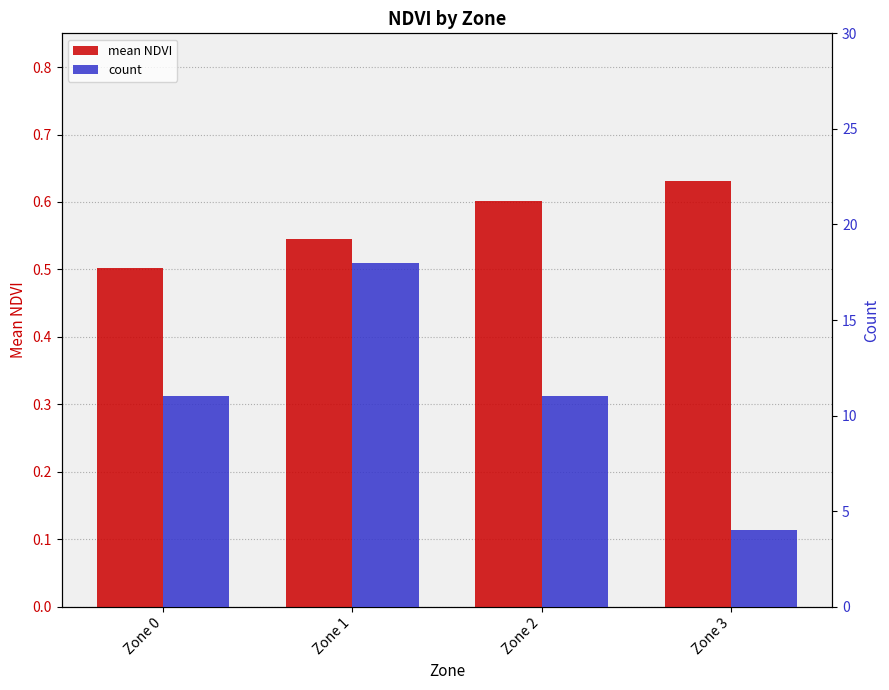

How many categories are shown in the chart?

4